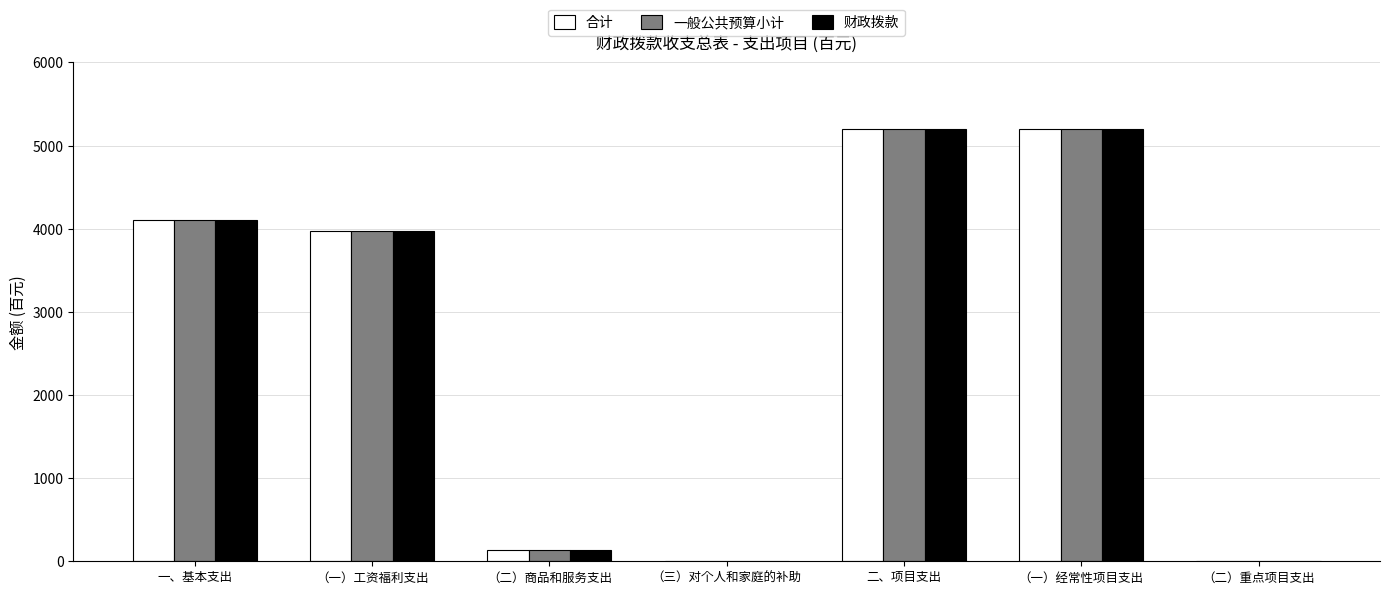

The 合计 series shows 3973.0 at （一）工资福利支出. True or false?

True